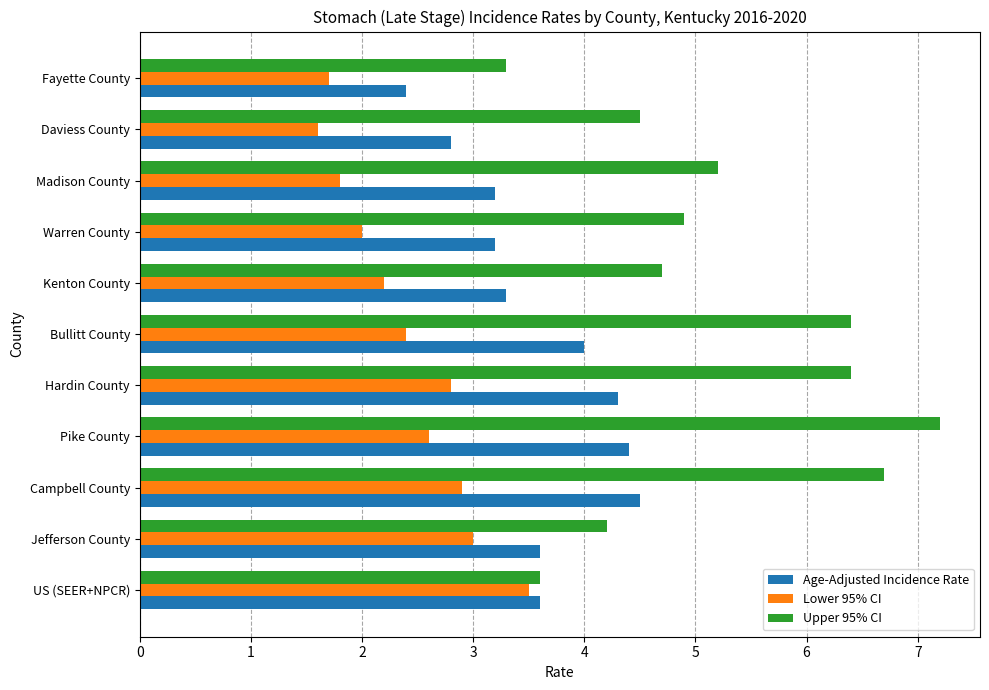

Which category has the lowest value in the Lower 95% CI series?

Daviess County